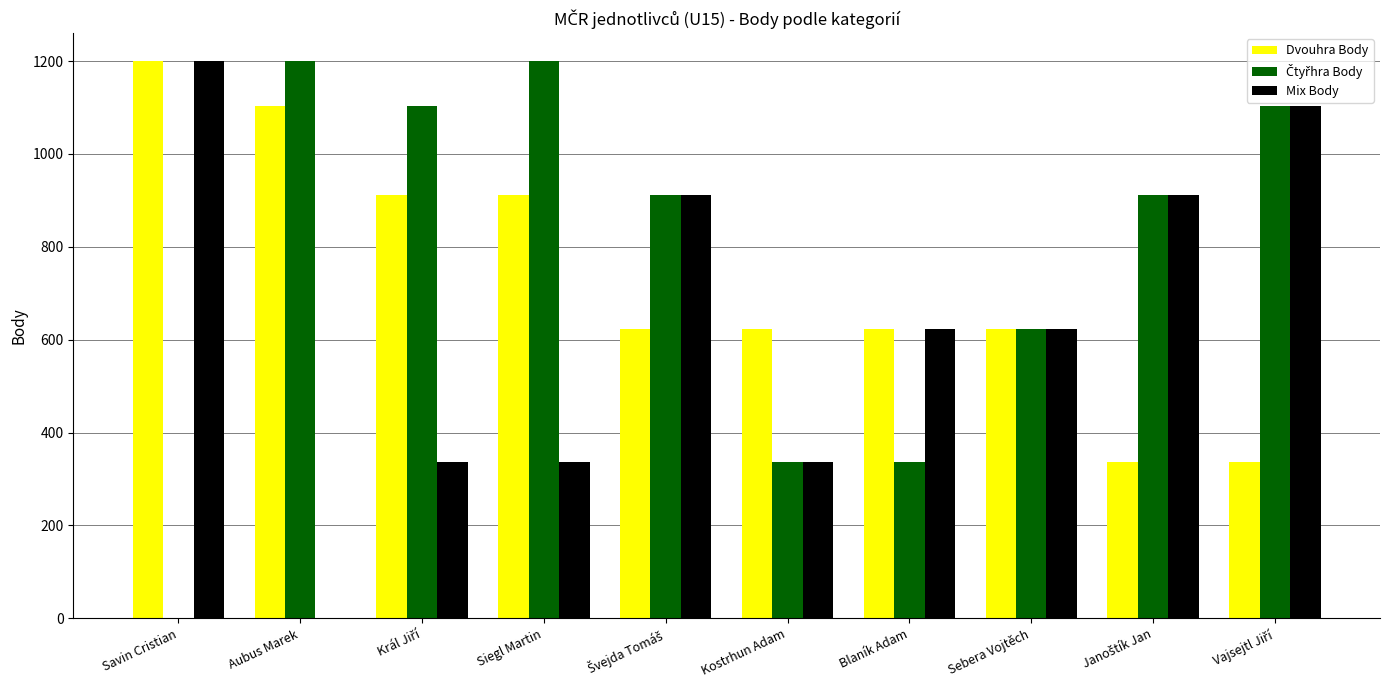

How many data points does each series have?

10